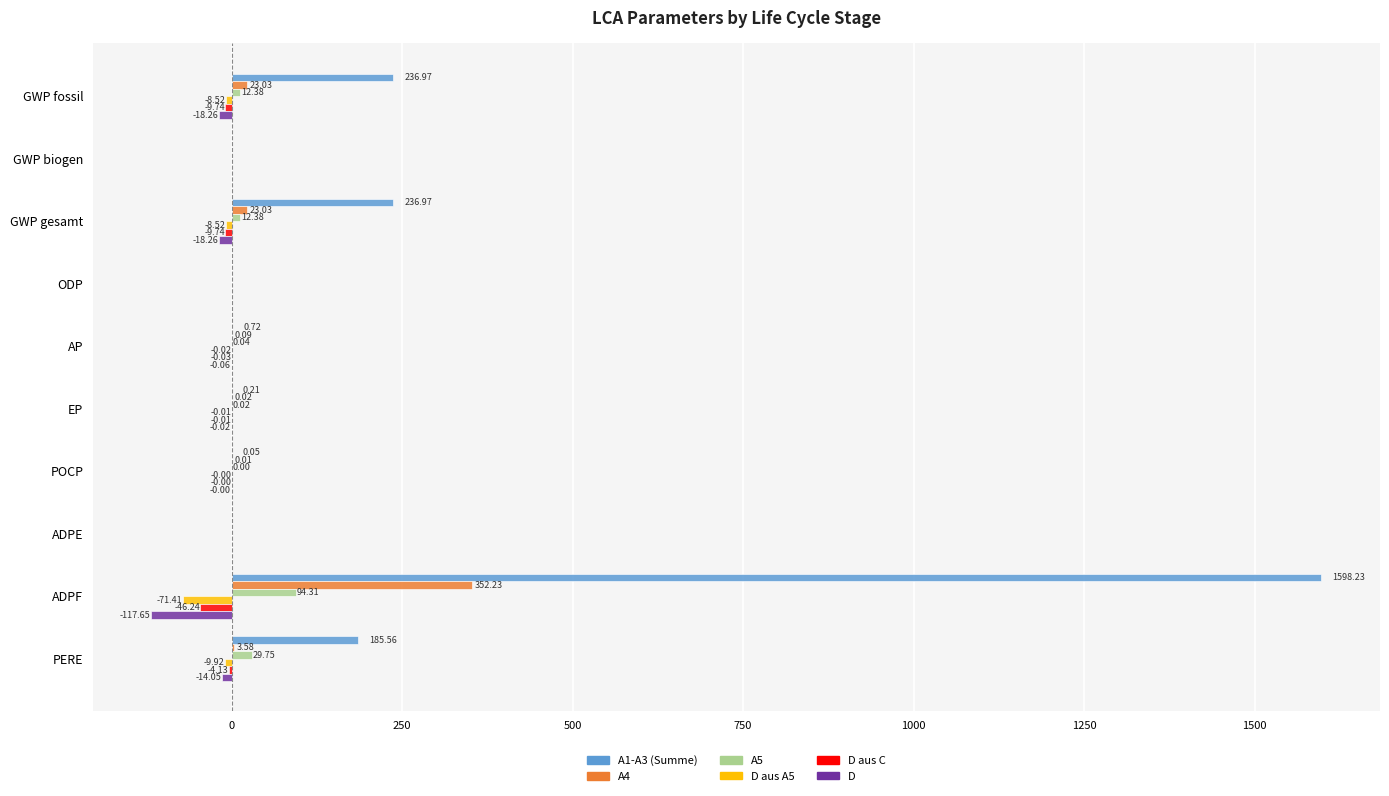

Is the value of A1-A3 (Summe) at ADPF greater than the value of D at GWP fossil?

Yes